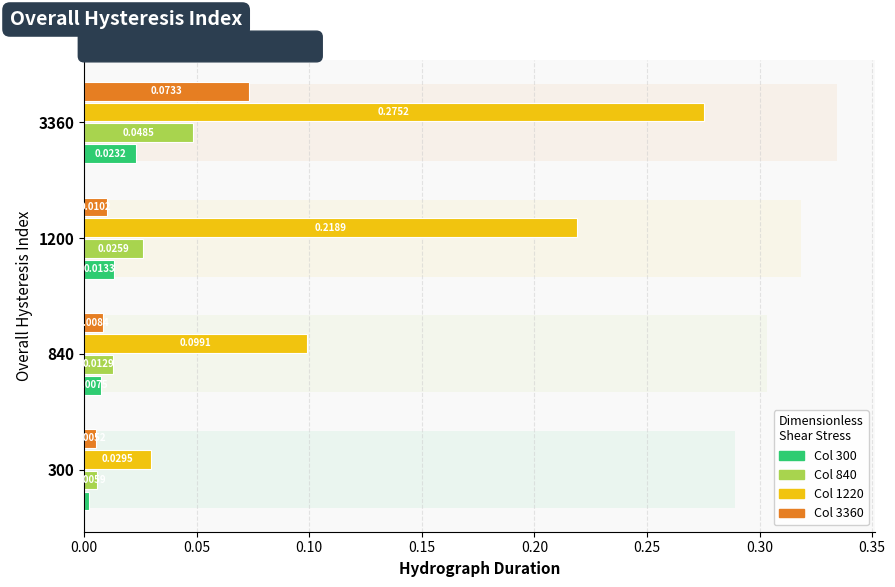

True or false: 3360 has a value of 0.0 at 300.

False